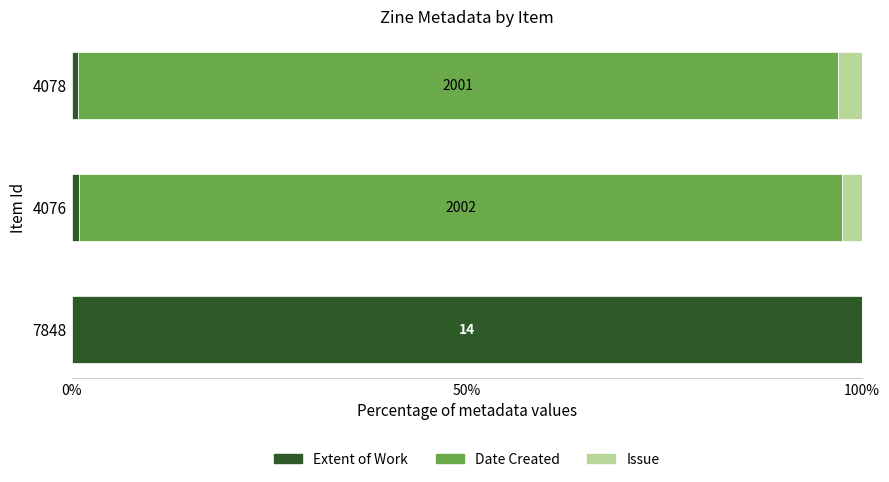

Is it true that Extent of Work equals 0.9 at 4076?

True